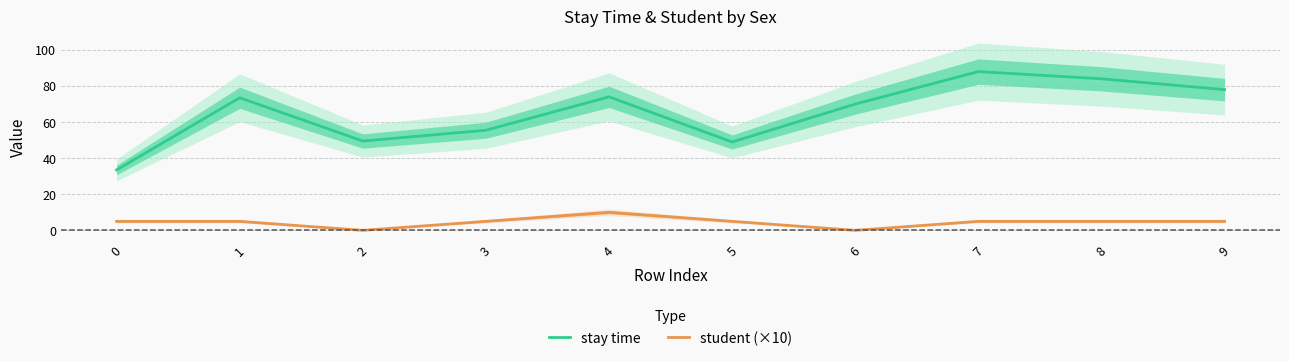

What is the difference between the maximum and second lowest values in the student (×10) series?

10.0